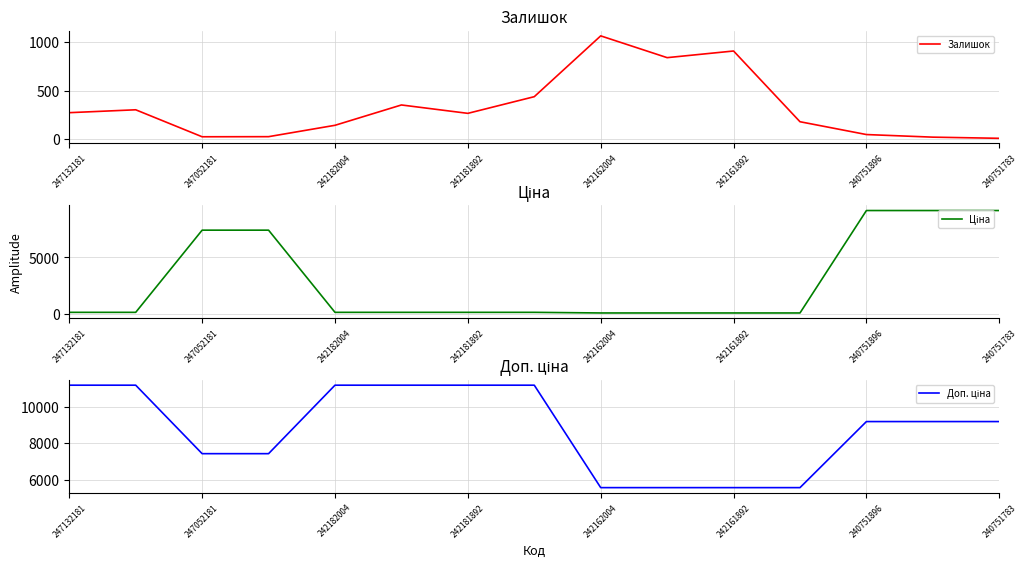

What is the highest value of the Залишок series?

1067